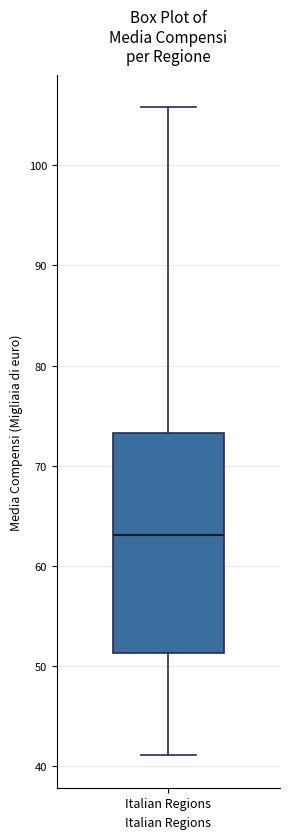

Transcribe this box plot: give where the median line is, the range the box spans, and where the two whiskers end, as read against the y-axis. The values are not printed on the chart, so give them approximately, as read against the axis.

median 63, box 51 to 73, whiskers 41 to 106